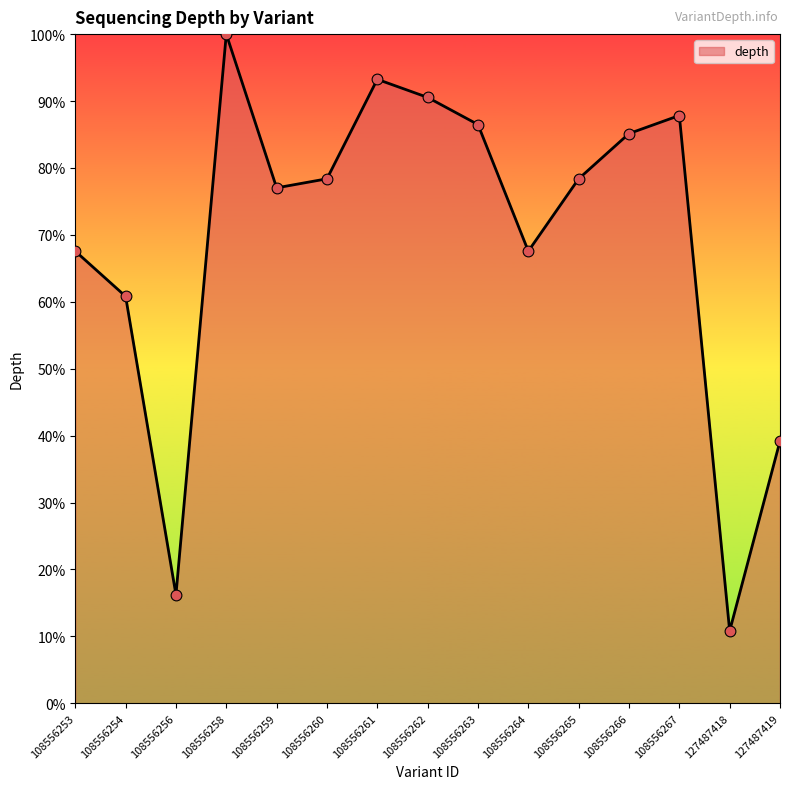

Approximately how many times larger is the value at 127487418 compared to 108556264?

0.2